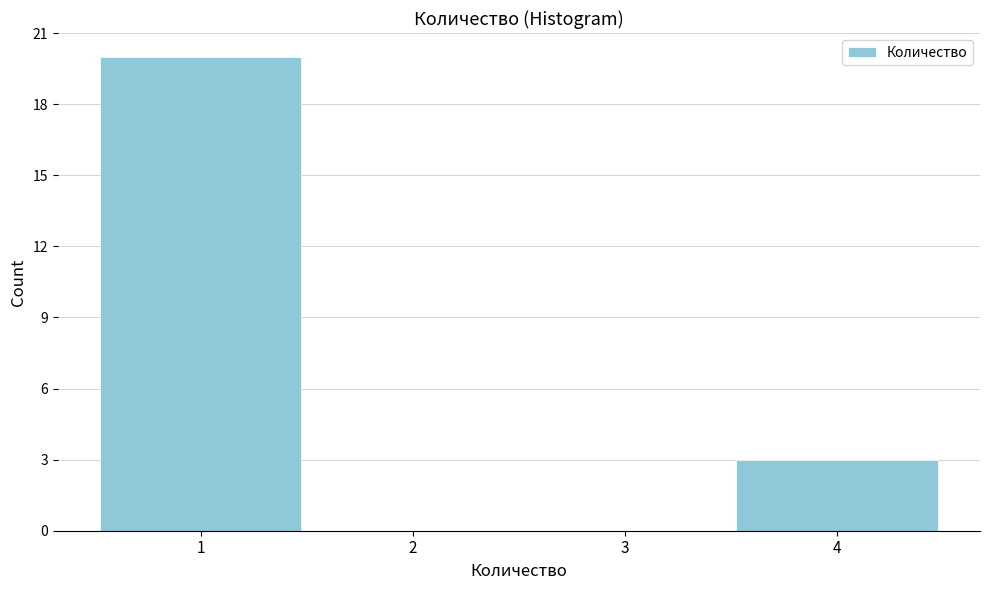

Reading left to right, what are all the values shown in this chart?

1=20	2=0	3=0	4=3